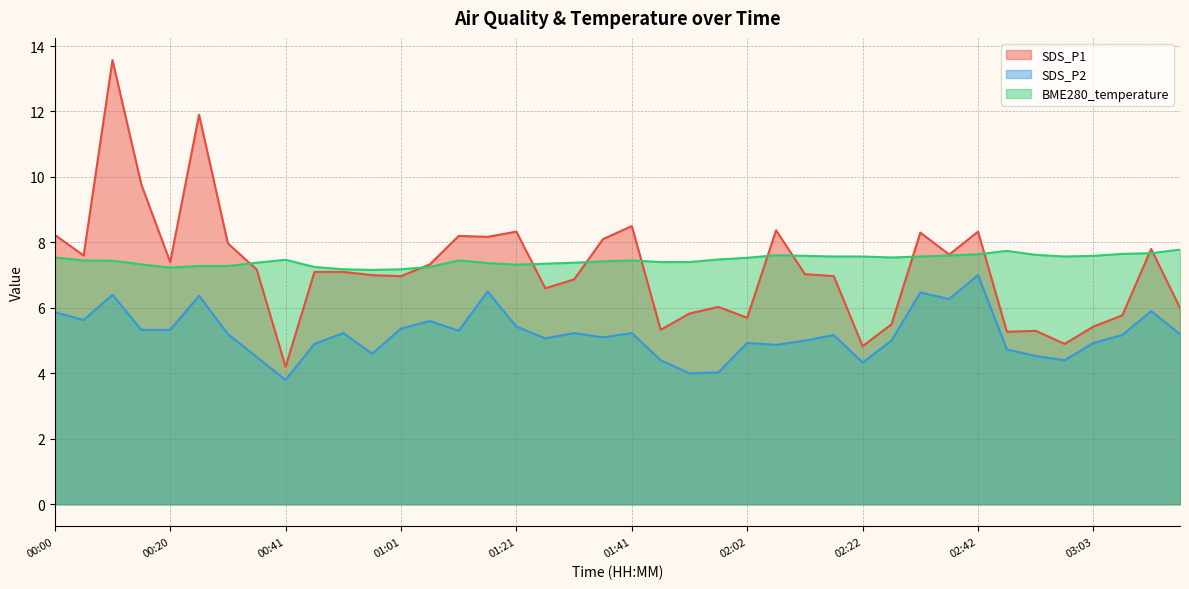

Rank the series by their maximum value, from highest to lowest.

SDS_P1, BME280_temperature, SDS_P2